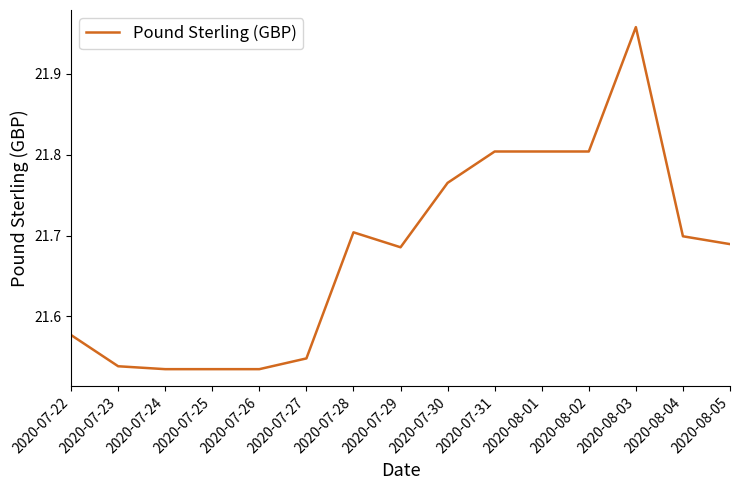

What is the sum of all values?

325.2